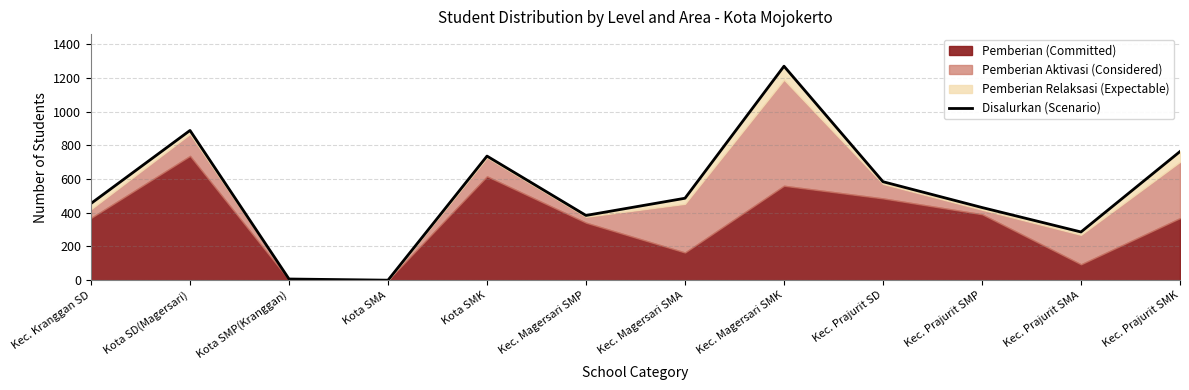

At which label is the value closest to 634?

Kec. Prajurit SD